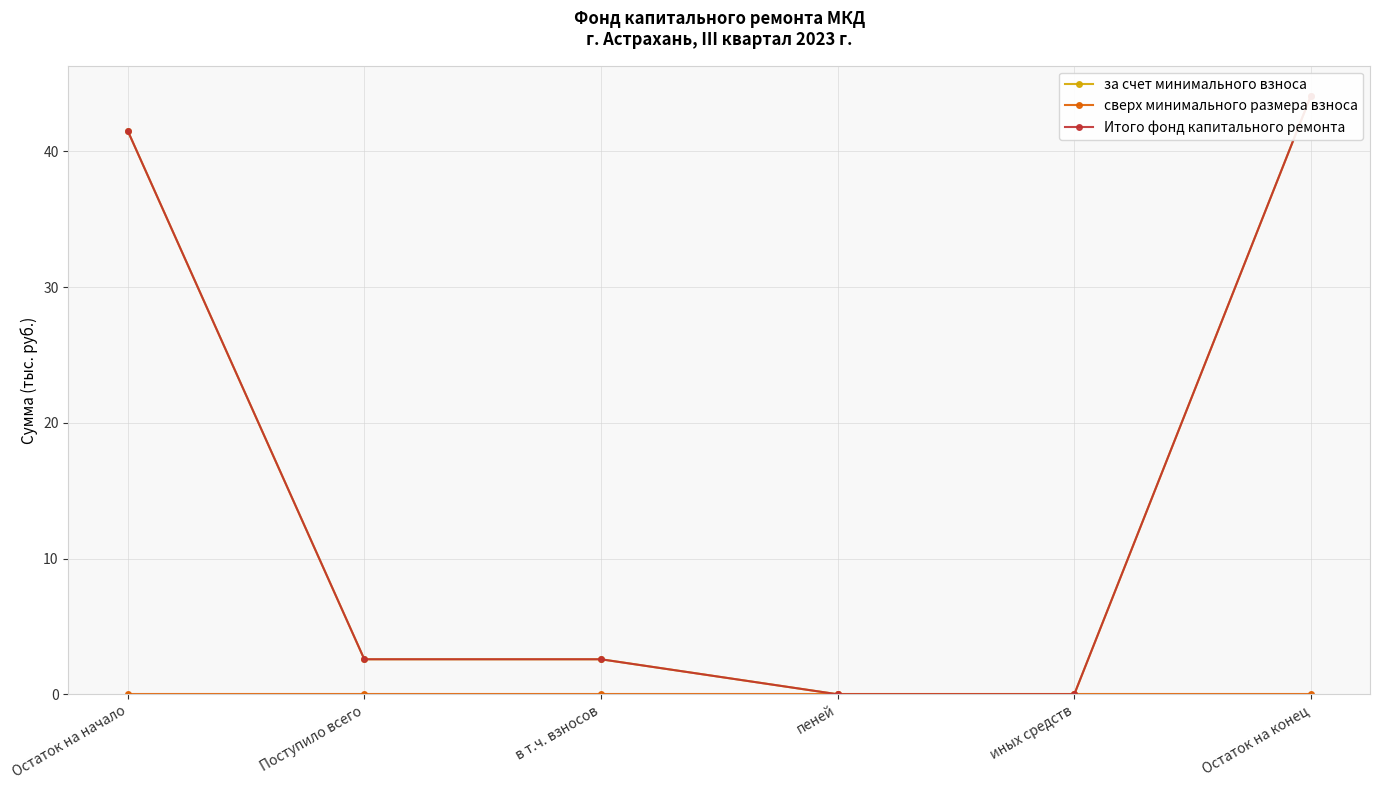

The value of Итого фонд капитального ремонта at иных средств is 27.6. True or false?

False